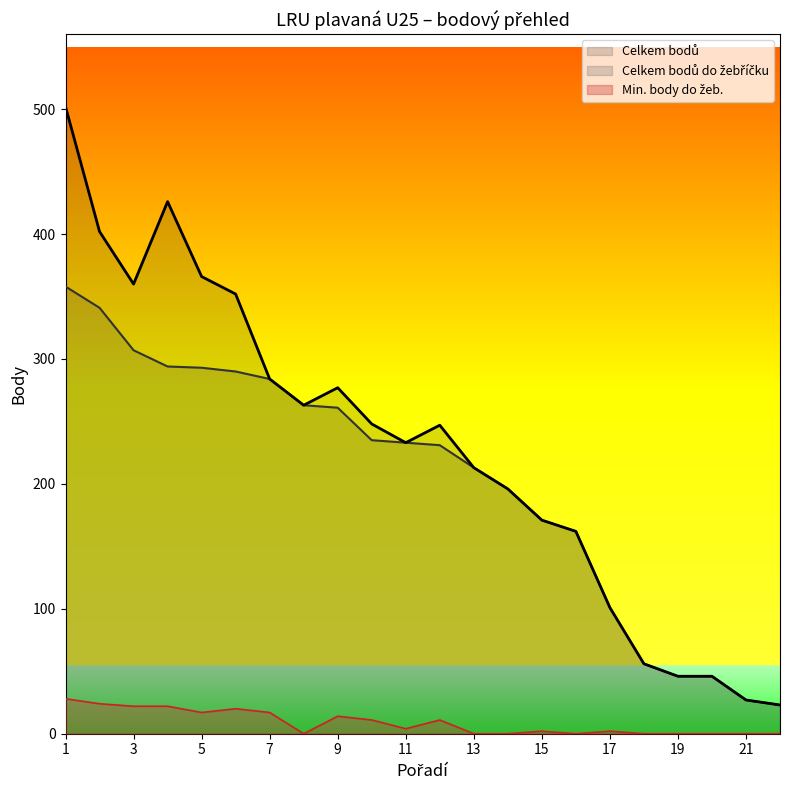

What is the sum of the Celkem bodů values at 12 and 18?

303